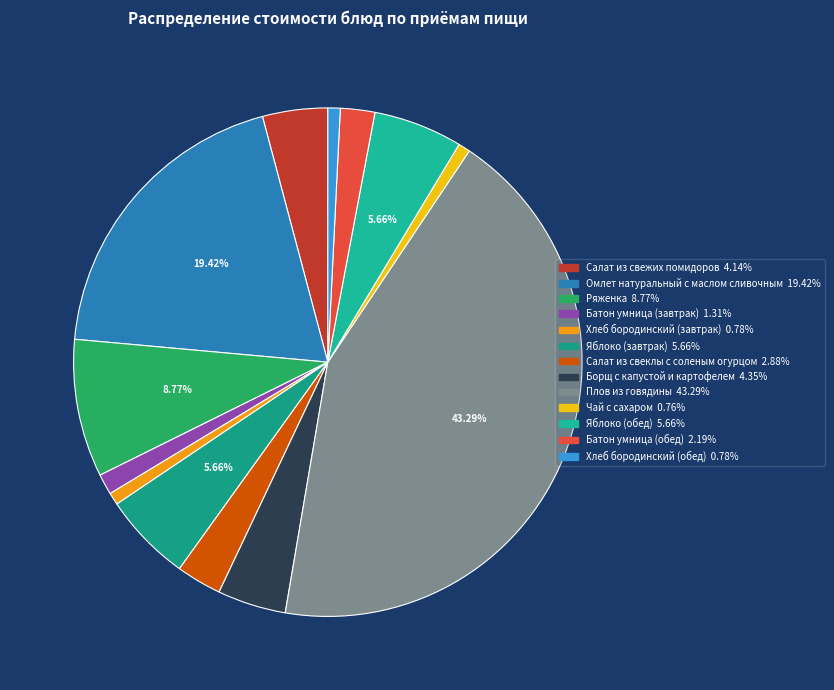

Does any single category account for the majority?

No